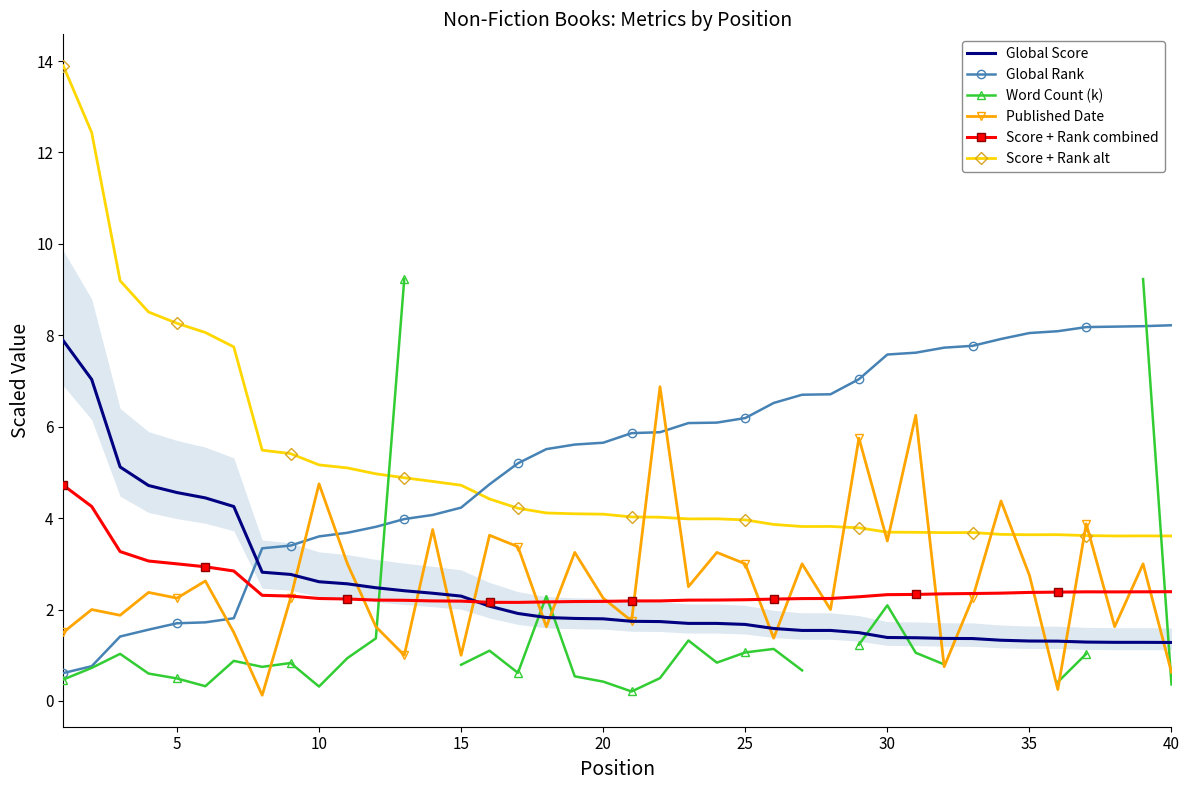

How many interior local valleys does the Score + Rank combined series have?

2